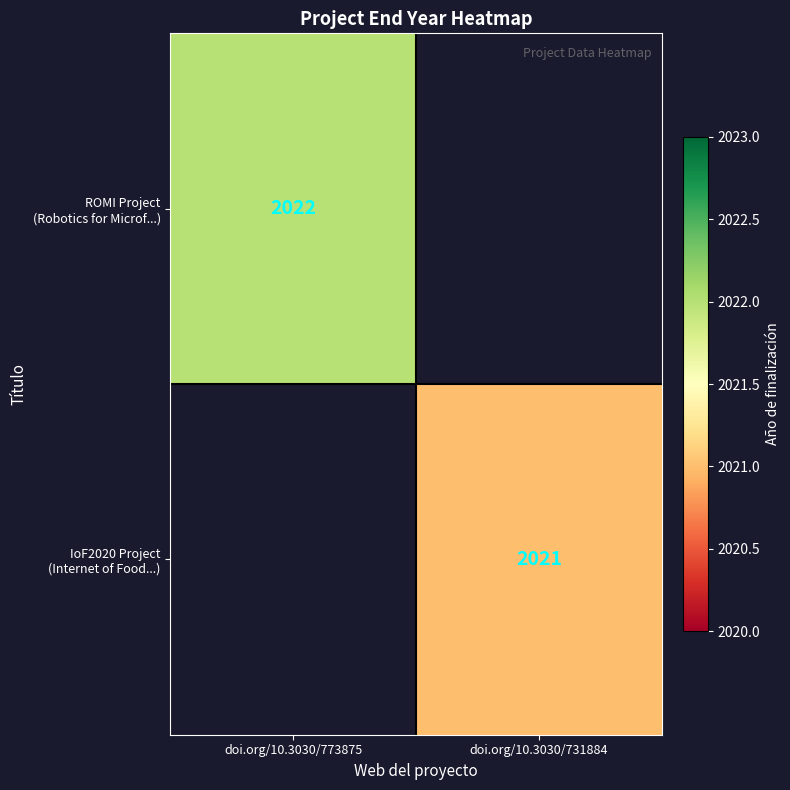

How many data points does each series have?

2